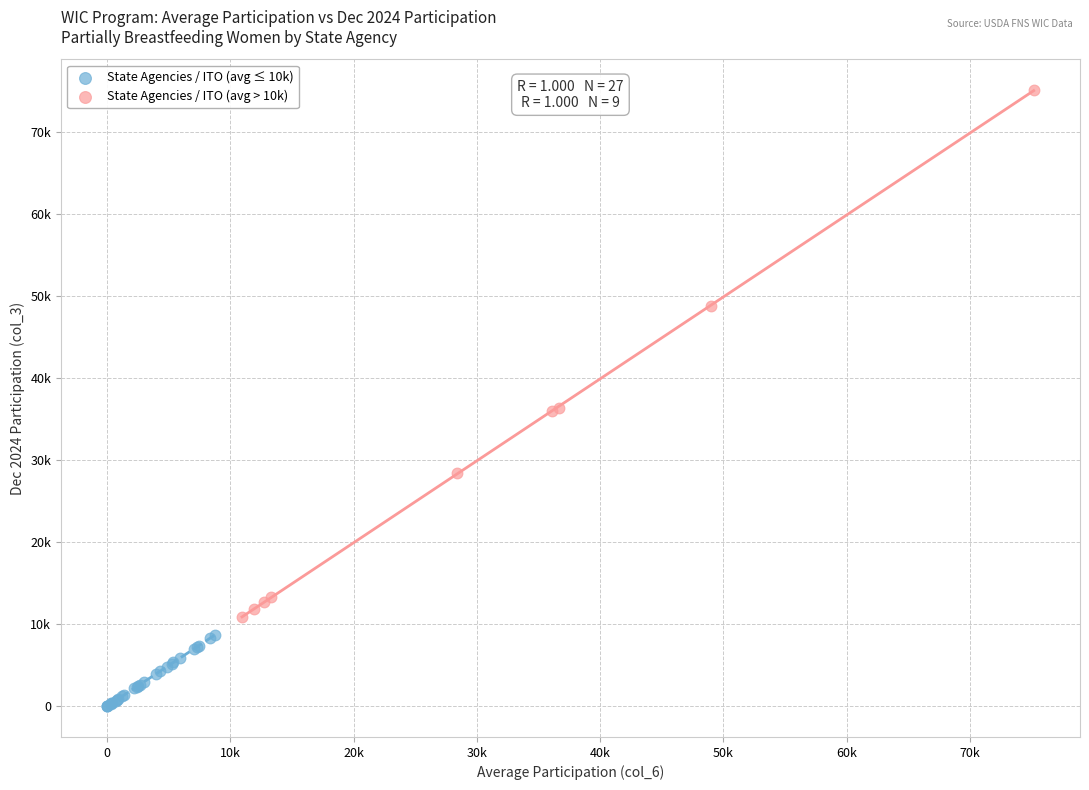

What are all the series names shown in the legend?

State Agencies / ITO (avg ≤ 10k), State Agencies / ITO (avg > 10k)